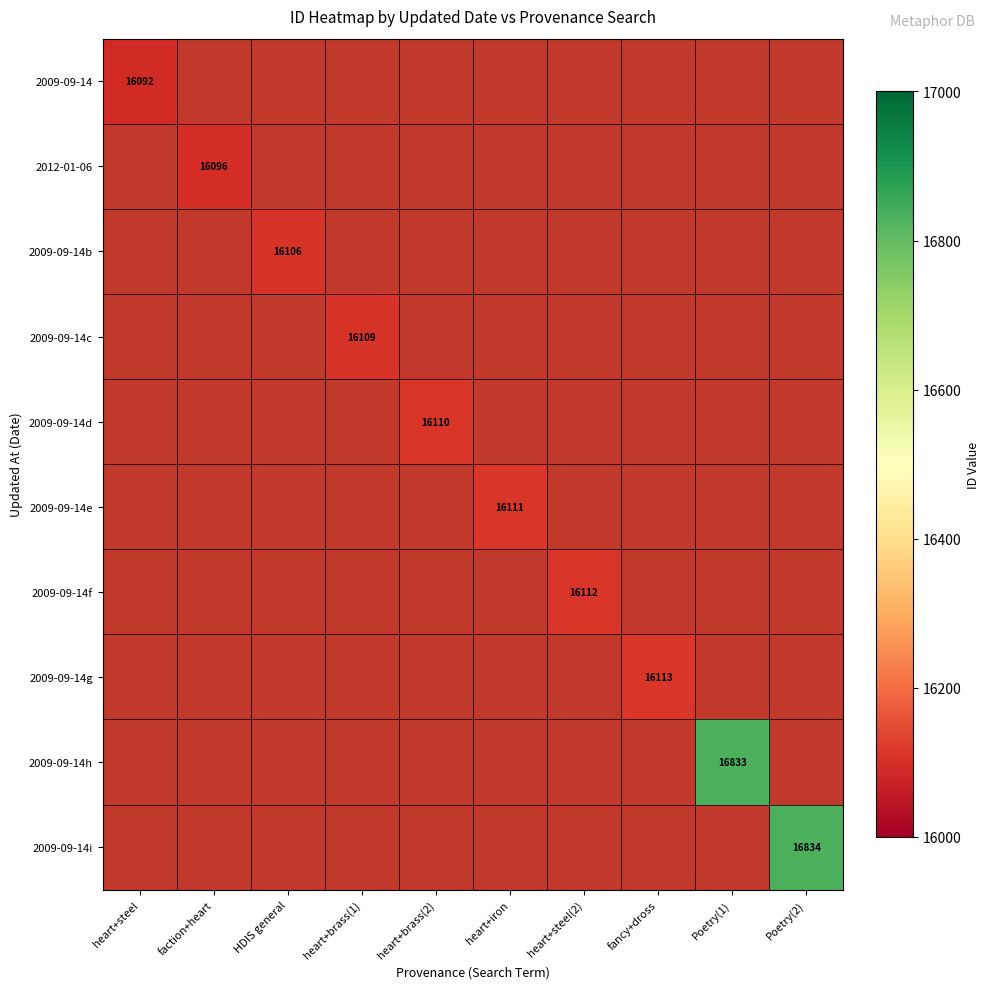

Is it true that 2009-09-14c equals 16109 at heart+brass(1)?

True